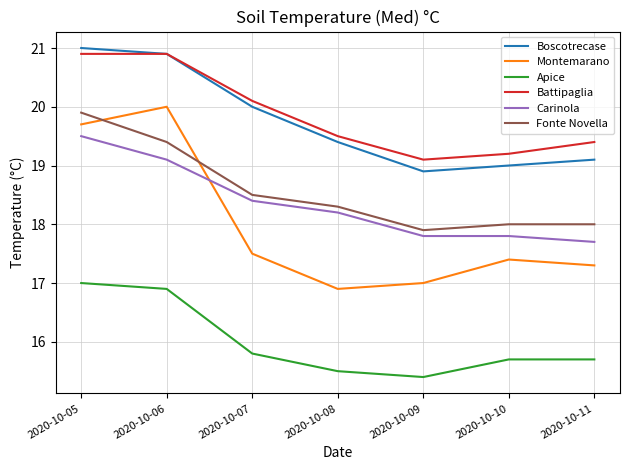

Reading left to right, list all the values displayed in this chart.

Boscotrecase: 2020-10-05=21.0	2020-10-06=20.9	2020-10-07=20.0	2020-10-08=19.4	2020-10-09=18.9	2020-10-10=19.0	2020-10-11=19.1
Montemarano: 2020-10-05=19.7	2020-10-06=20.0	2020-10-07=17.5	2020-10-08=16.9	2020-10-09=17.0	2020-10-10=17.4	2020-10-11=17.3
Apice: 2020-10-05=17.0	2020-10-06=16.9	2020-10-07=15.8	2020-10-08=15.5	2020-10-09=15.4	2020-10-10=15.7	2020-10-11=15.7
Battipaglia: 2020-10-05=20.9	2020-10-06=20.9	2020-10-07=20.1	2020-10-08=19.5	2020-10-09=19.1	2020-10-10=19.2	2020-10-11=19.4
Carinola: 2020-10-05=19.5	2020-10-06=19.1	2020-10-07=18.4	2020-10-08=18.2	2020-10-09=17.8	2020-10-10=17.8	2020-10-11=17.7
Fonte Novella: 2020-10-05=19.9	2020-10-06=19.4	2020-10-07=18.5	2020-10-08=18.3	2020-10-09=17.9	2020-10-10=18.0	2020-10-11=18.0